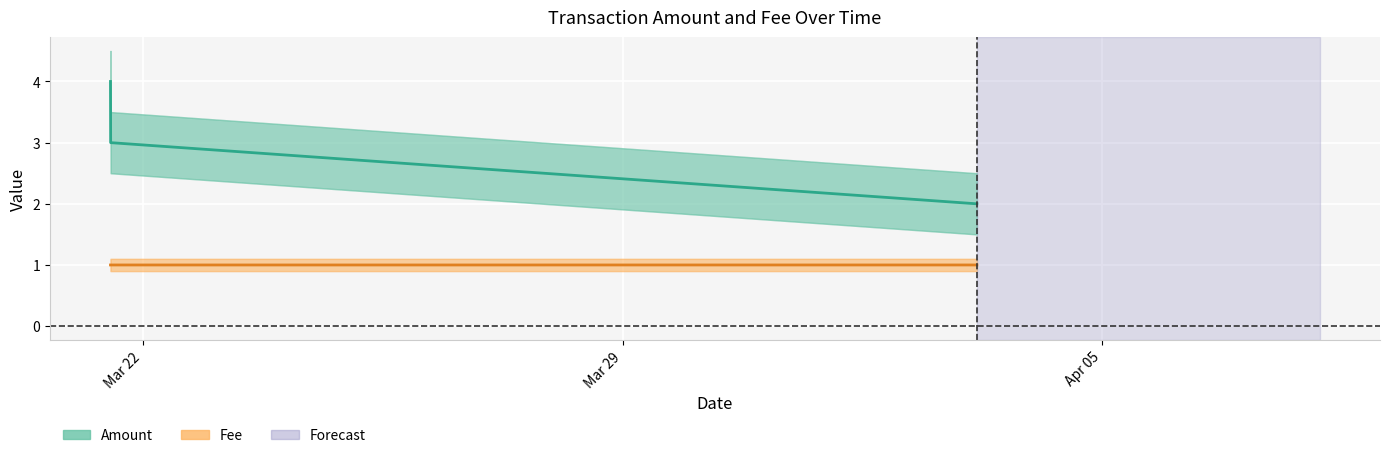

Reading left to right, extract all data points from this chart.

Amount: 4.0	3.0	2.0
Fee: 1.0	1.0	1.0